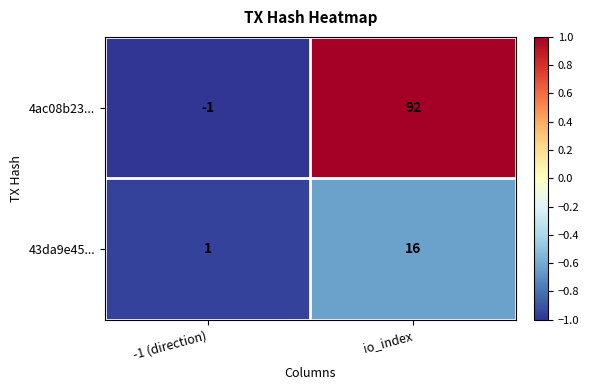

Reading left to right, transcribe all the data shown in this chart.

4ac08b23...: -1 (direction)=-1	io_index=92
43da9e45...: -1 (direction)=1	io_index=16